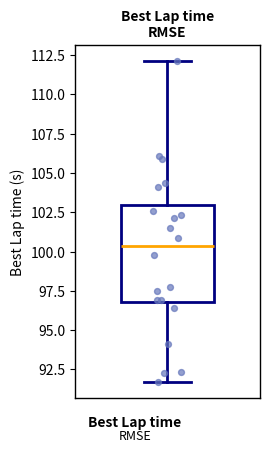

Read this box plot against the y-axis: the position of the median line, the range covered by the box, and the ends of both whiskers. The values are not printed on the chart, so give them approximately, as read against the axis.

median 100.5, box 97.0 to 103.0, whiskers 91.5 to 112.0